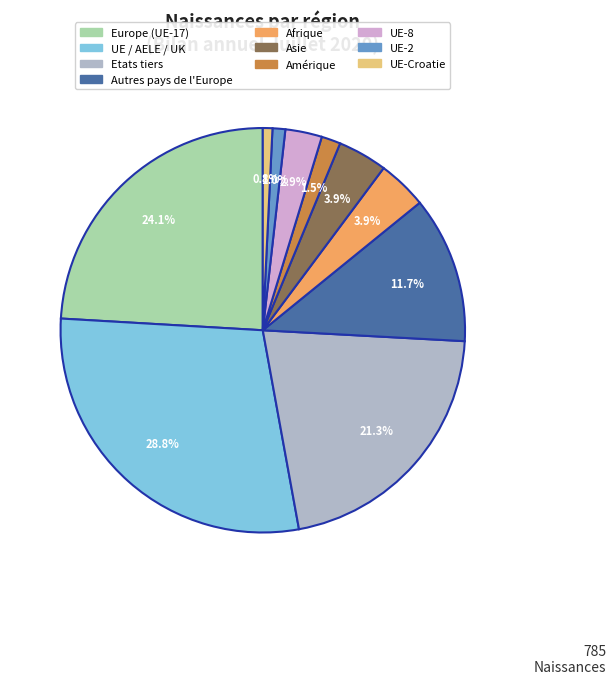

Is there any slice that represents more than half of the pie?

No